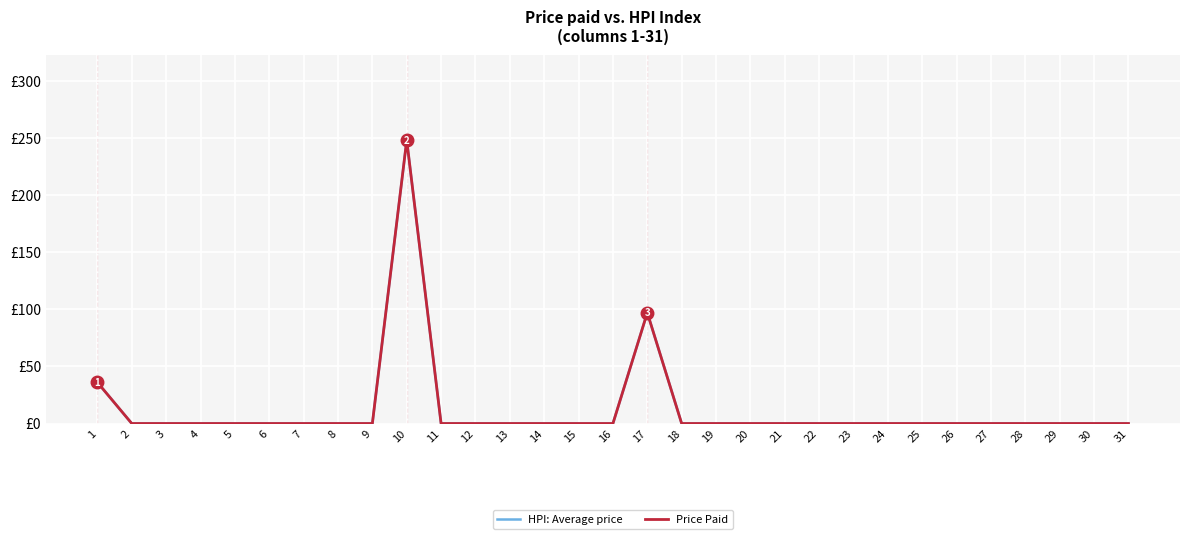

Which category has the highest value across all series?

10